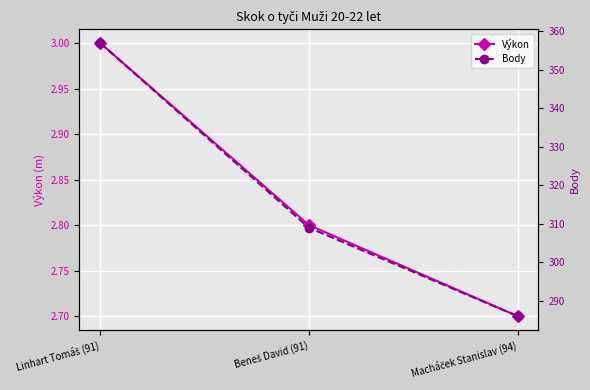

Where is Výkon nearest to the value 2?

Macháček Stanislav (94)